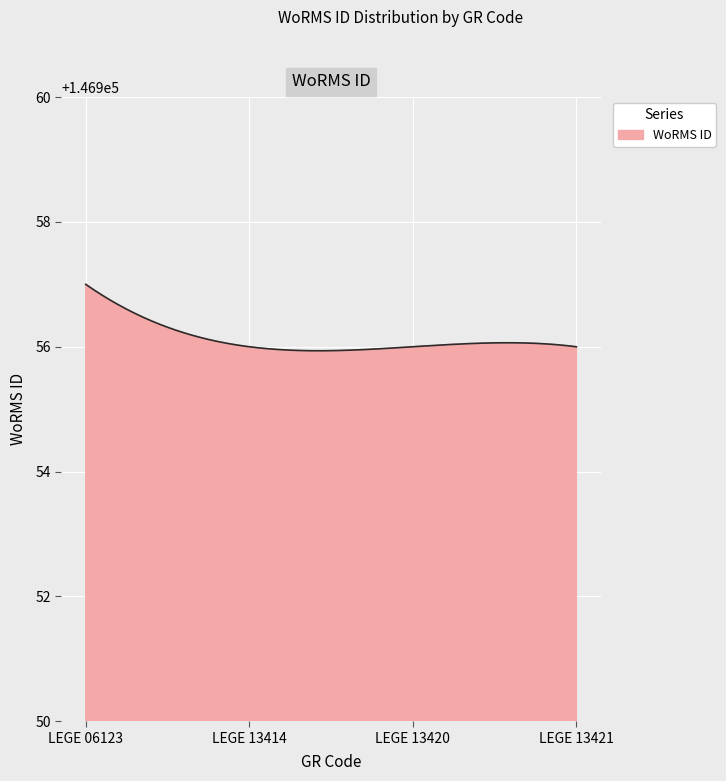

What is the greatest value displayed?

146957.0